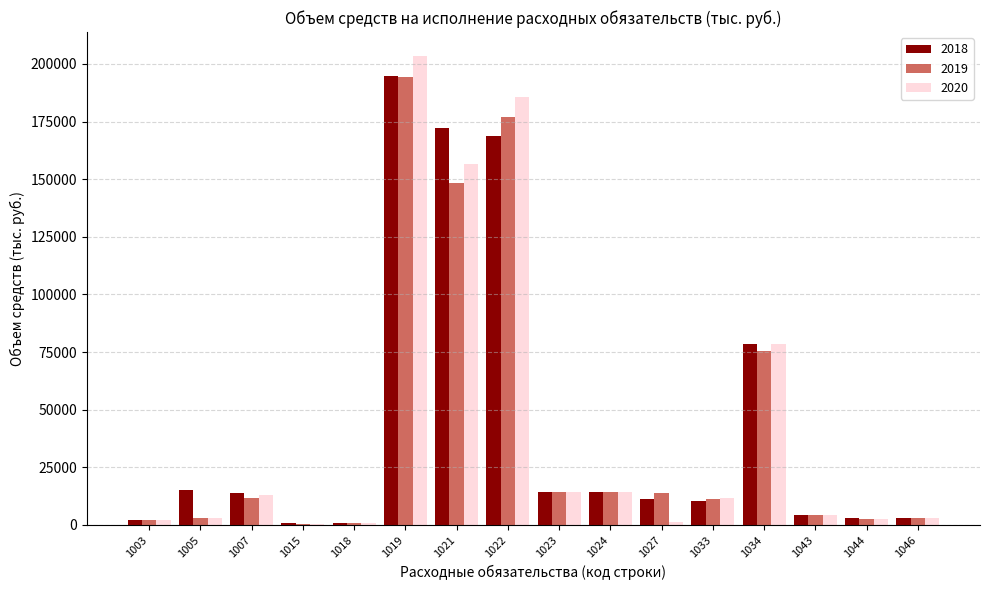

Which label corresponds to the largest value in the chart?

1019